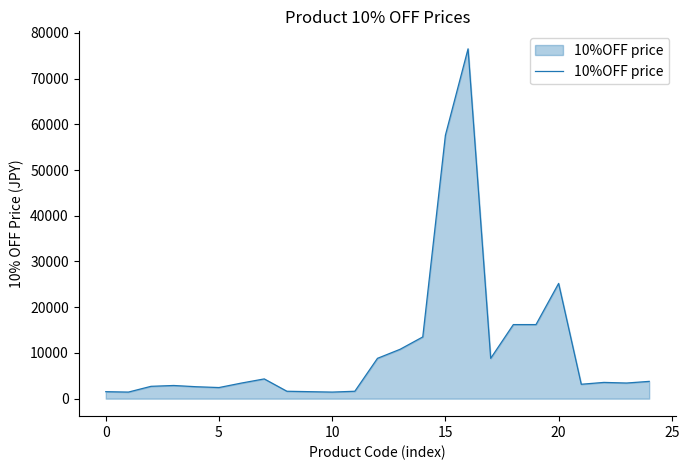

What is the smallest value displayed?

1440